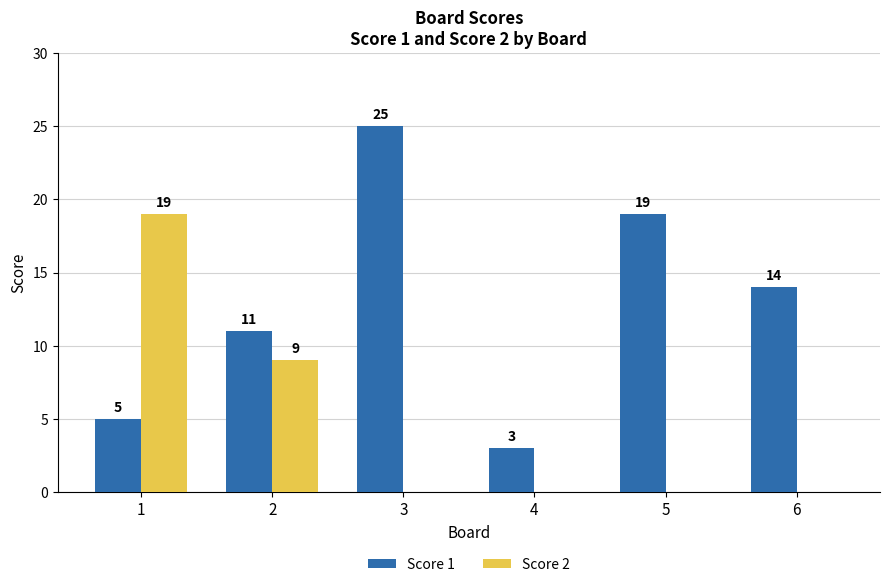

At which category does the chart reach its peak across all series?

3